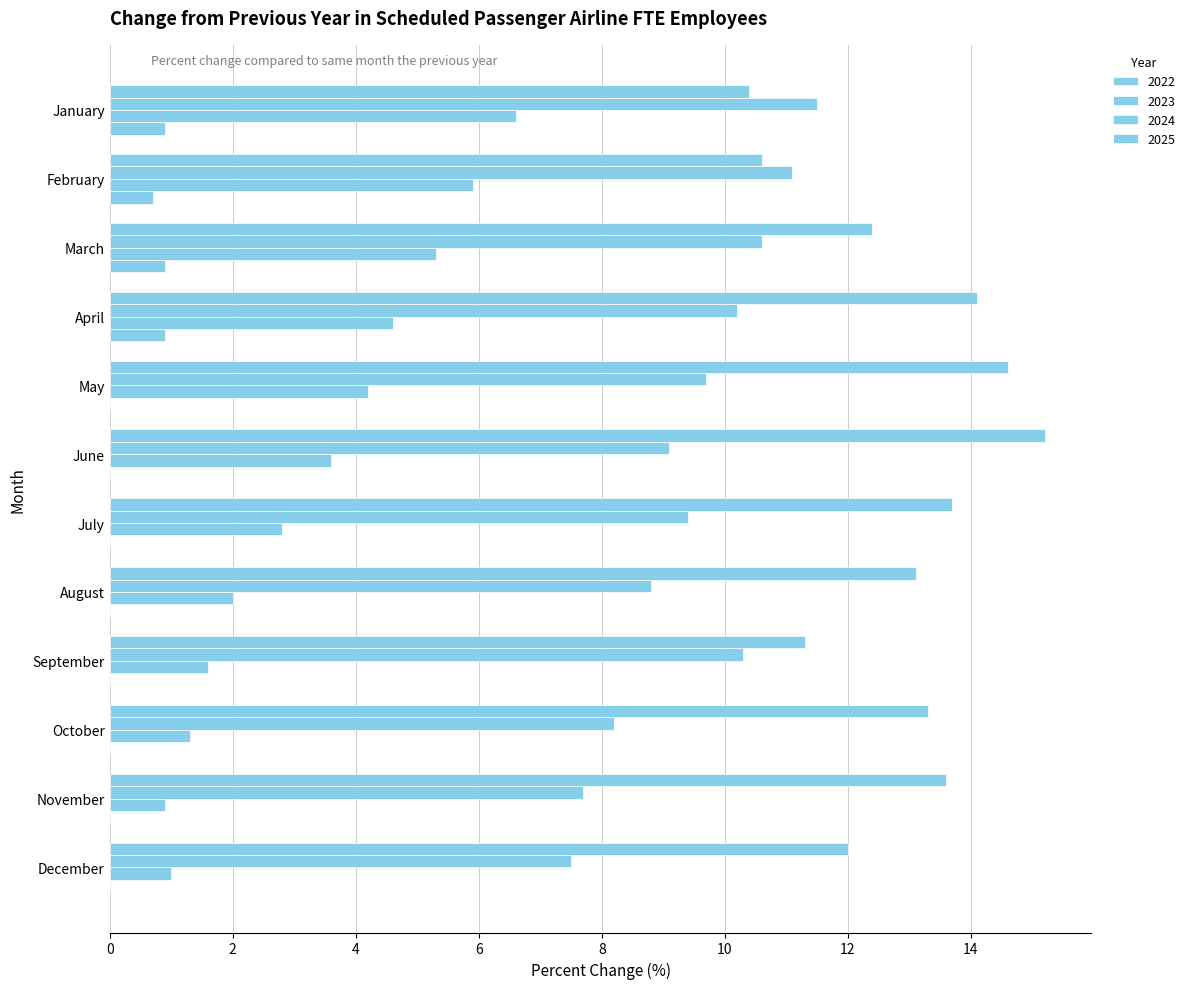

What is the highest value of the 2023 series?

11.5